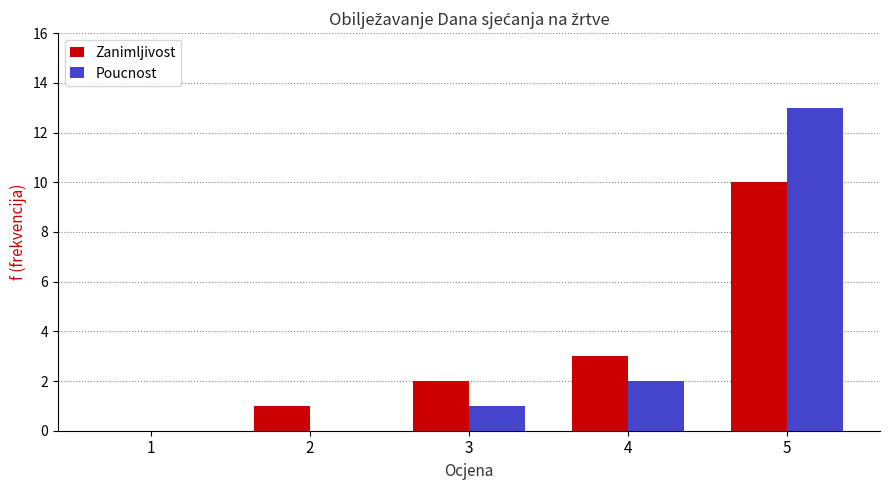

Reading right to left, transcribe all the data shown in this chart.

Zanimljivost: 10	3	2	1	0
Poucnost: 13	2	1	0	0